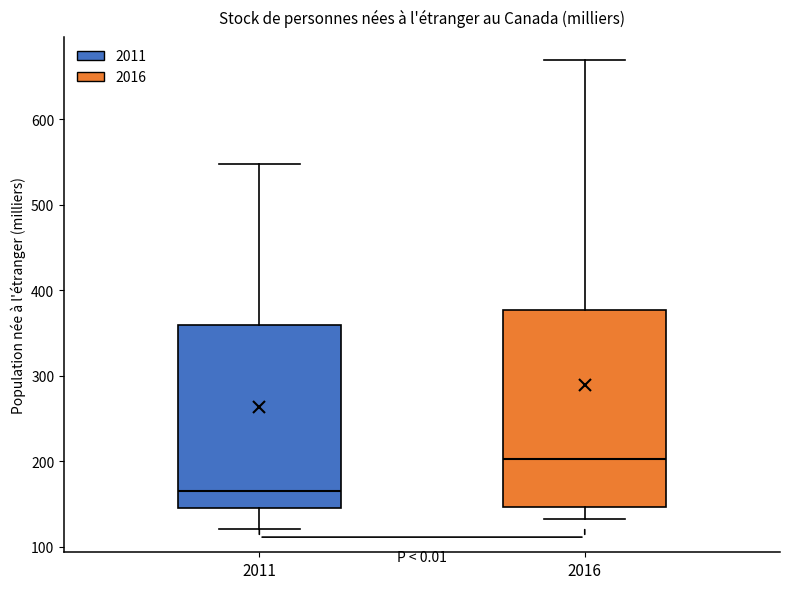

Where is the upper edge of the box at x = 2016 on the y-axis? The values are not printed on the chart, so give them approximately, as read against the axis.

380